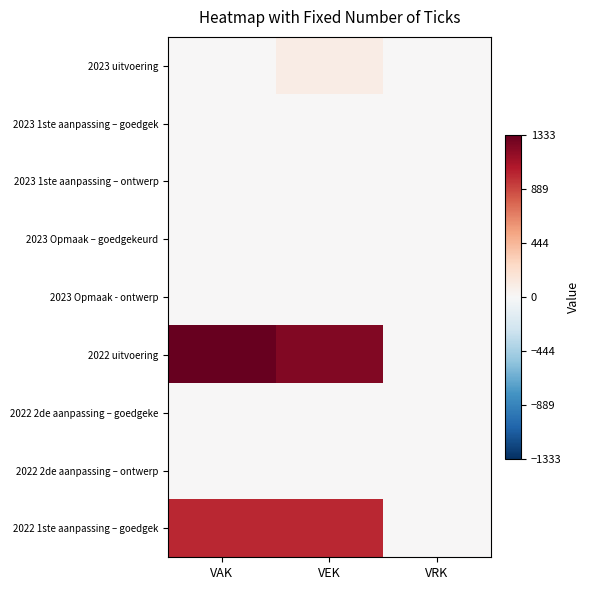

Which series has the largest range (max minus min)?

2022 uitvoering